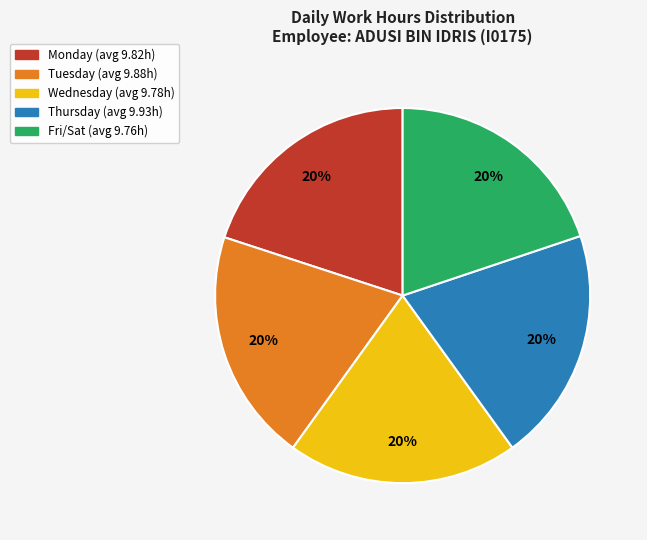

Does any single category account for the majority?

No